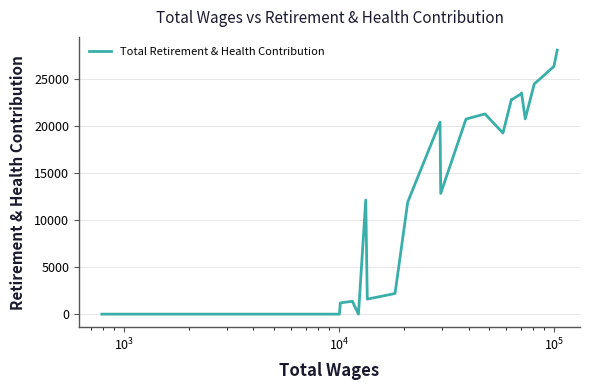

What is the greatest value displayed?

28027